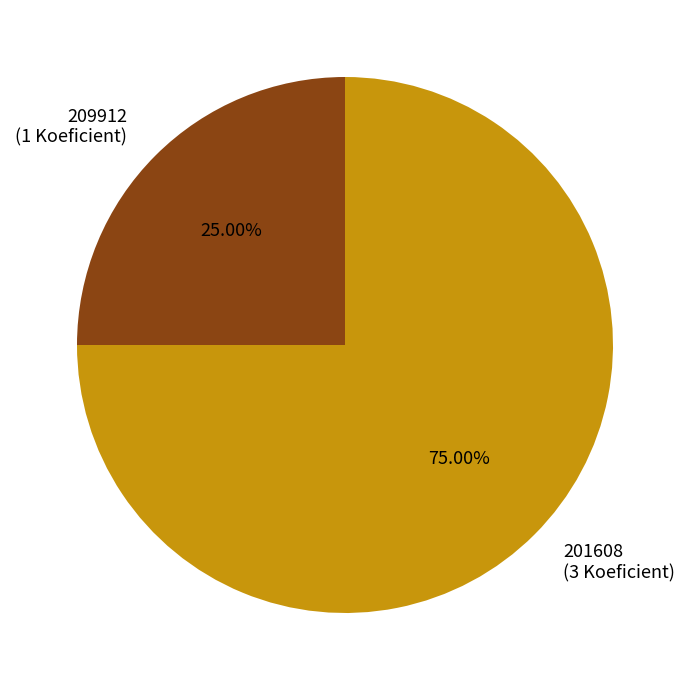

Which has a higher value, 209912 (1 Koeficient) or 201608 (3 Koeficient)?

201608 (3 Koeficient)